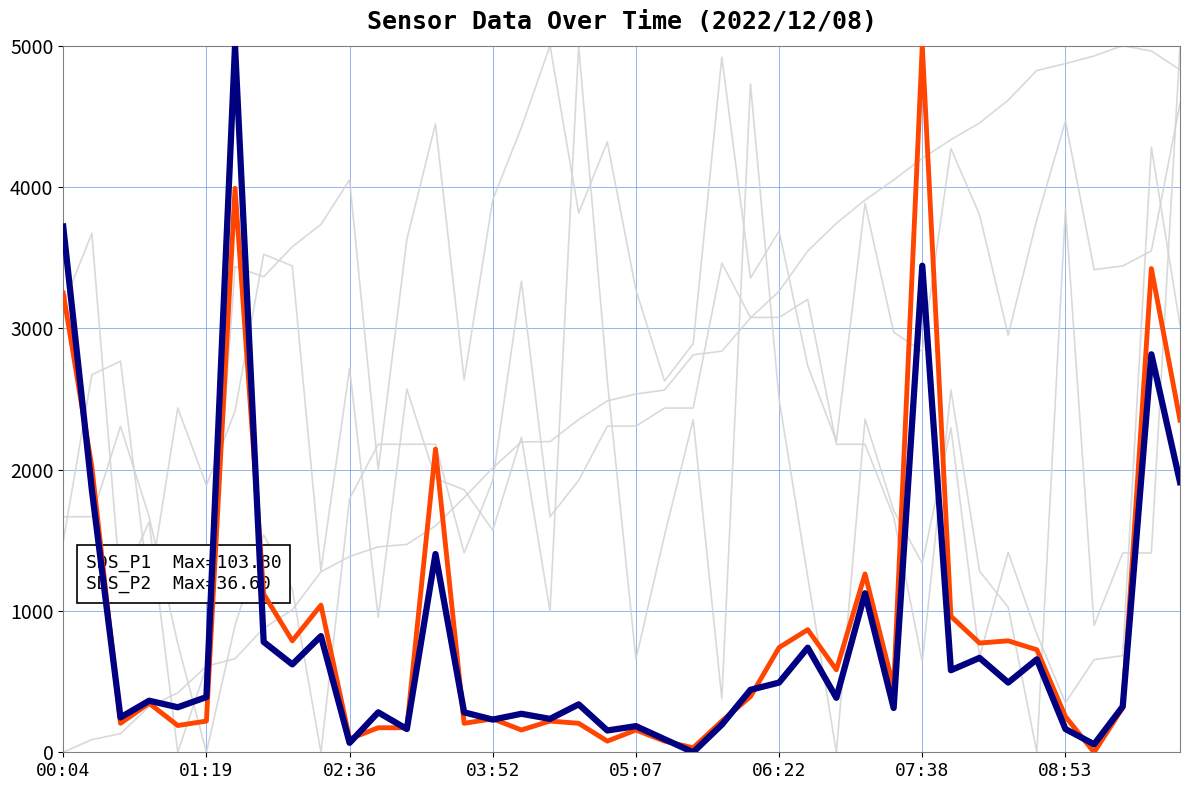

How many lines are shown in the chart?

6